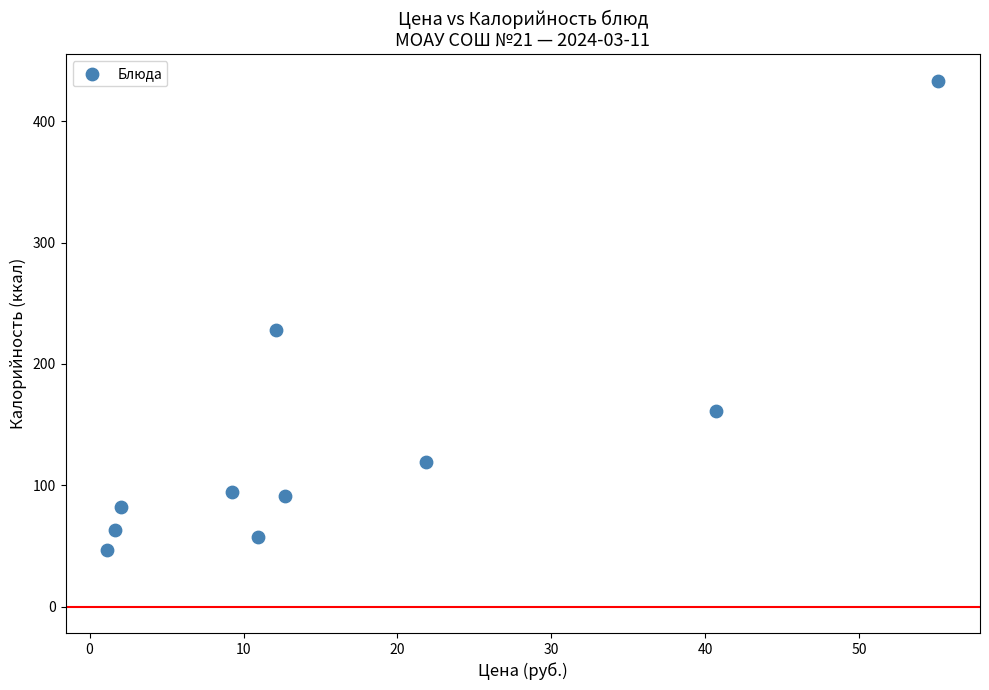

What is the average X value?

16.7